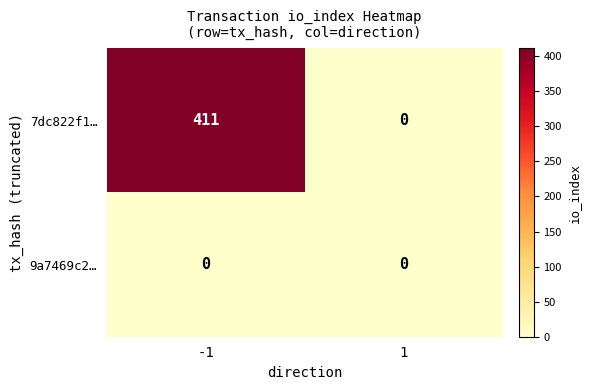

What is the maximum value shown in the chart?

411